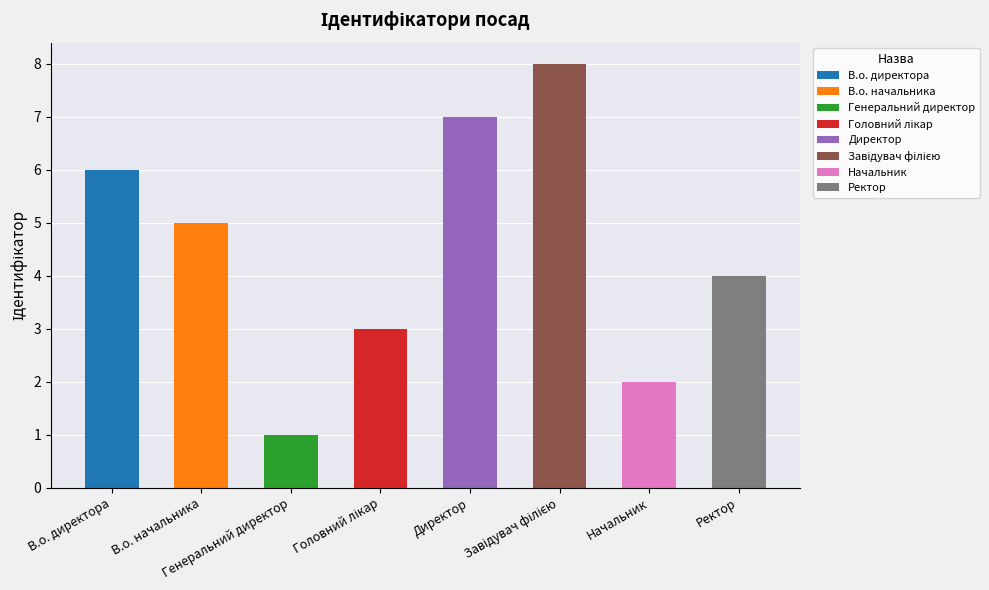

What is the maximum value shown in the chart?

8